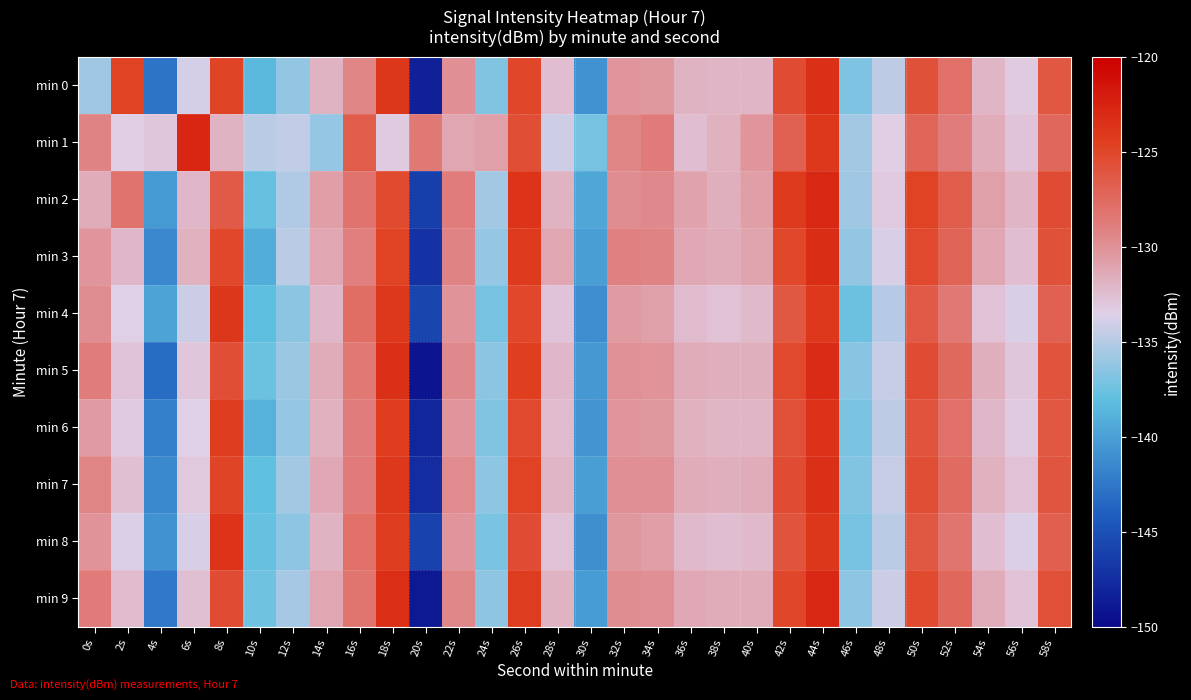

Count the number of categories in the chart.

30